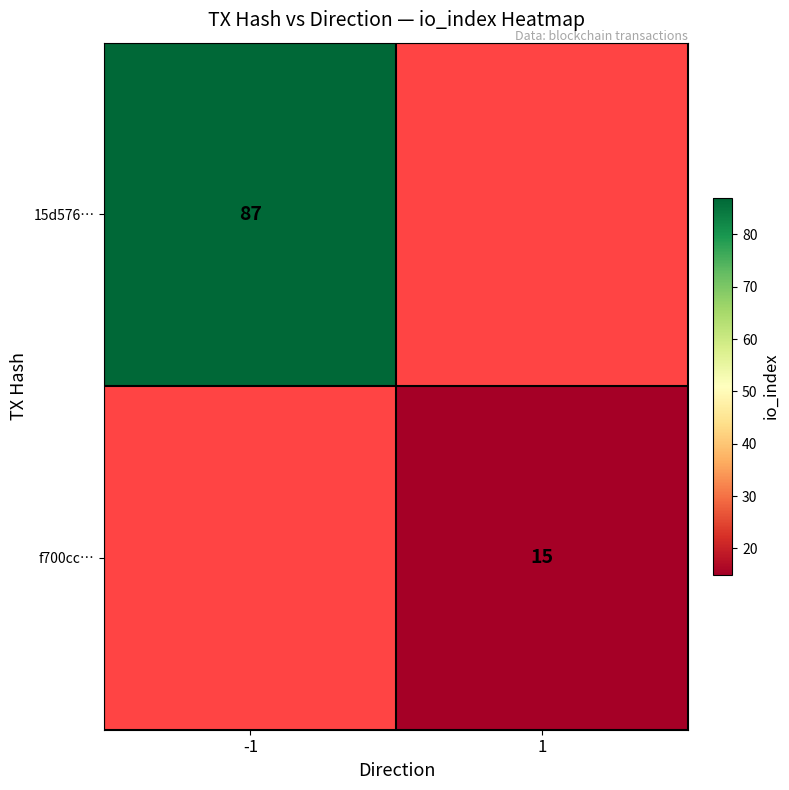

True or false: 15d576… has a value of 48 at -1.

False